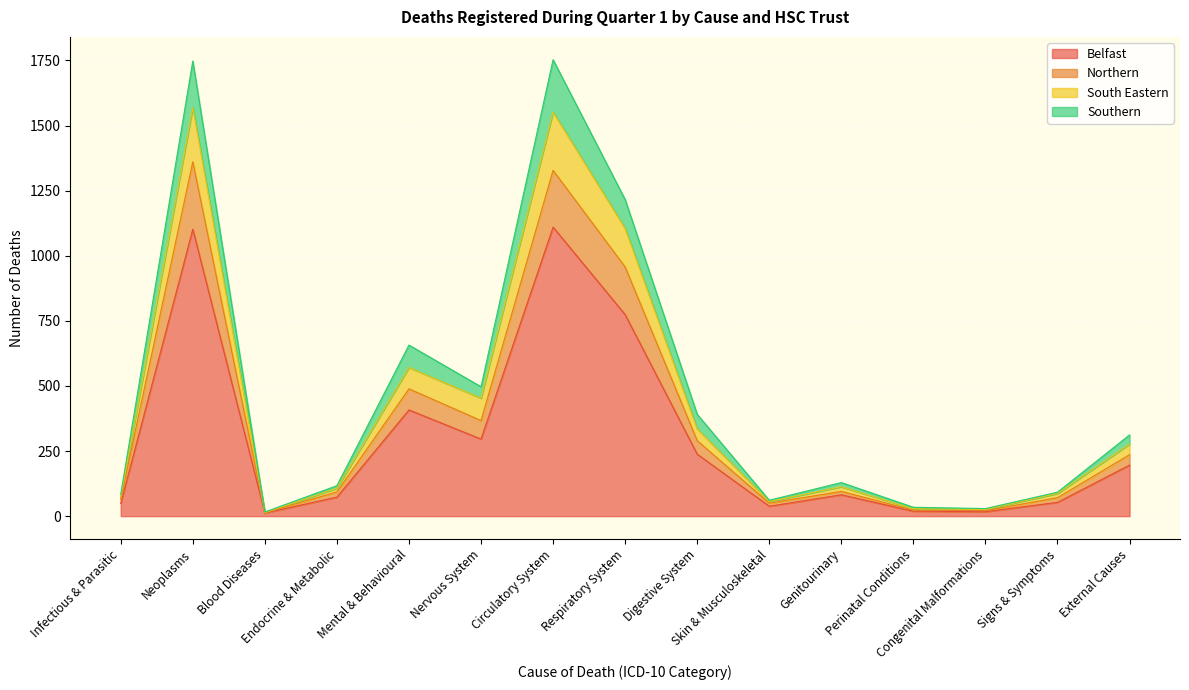

What is the highest value of the Belfast series?

1110